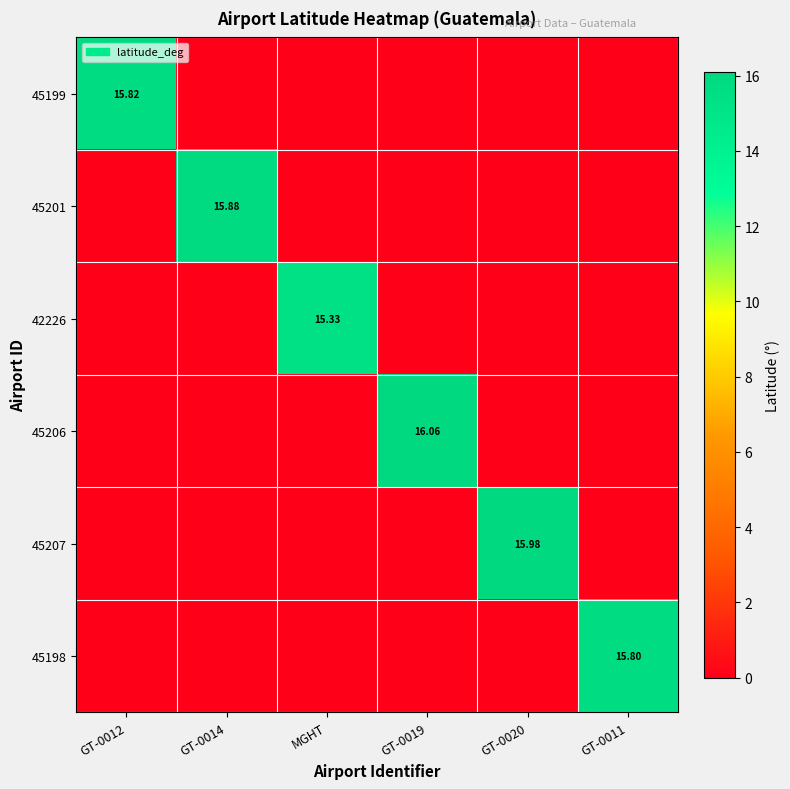

Rank the series by their maximum value, from highest to lowest.

45206, 45207, 45201, 45199, 45198, 42226